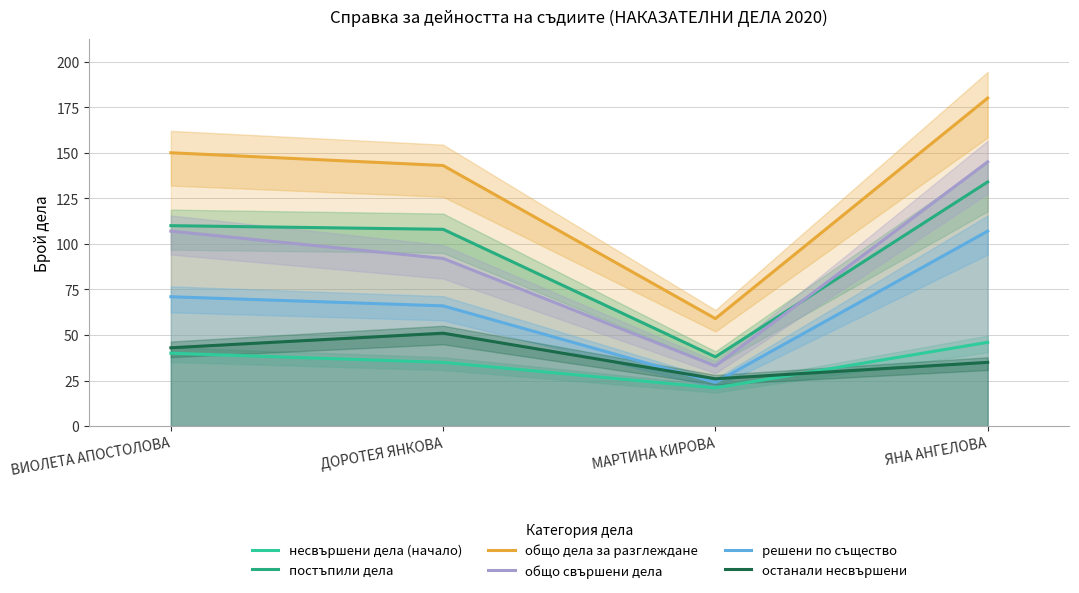

What is the label of the 4th point from the left?

ЯНА АНГЕЛОВА